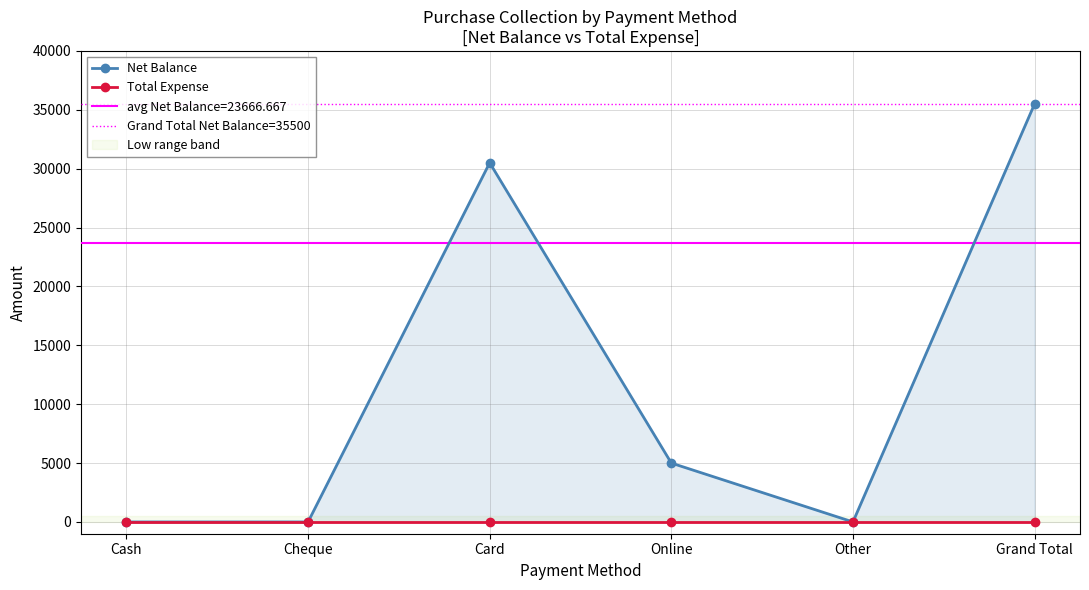

What is the label of the 5th point from the right?

Cheque